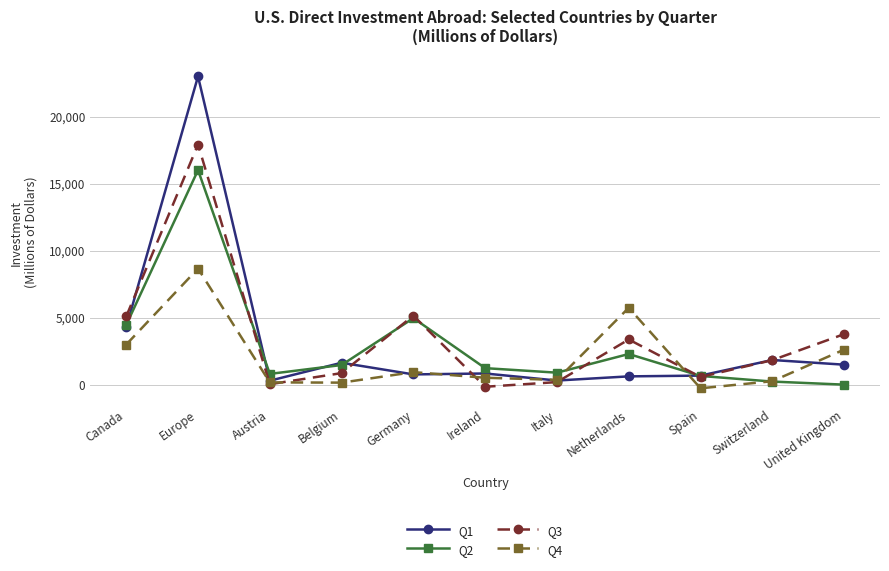

How many categories are shown in the chart?

11